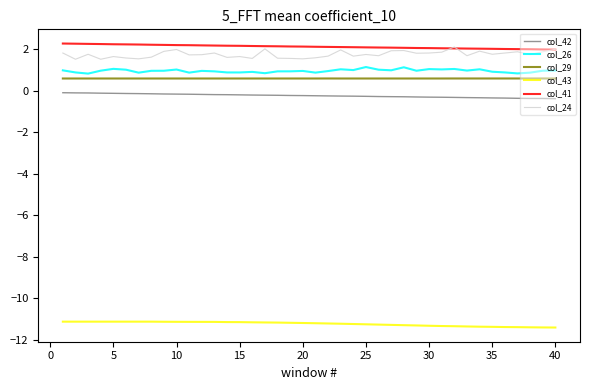

What is the minimum value for col_42?

-0.4